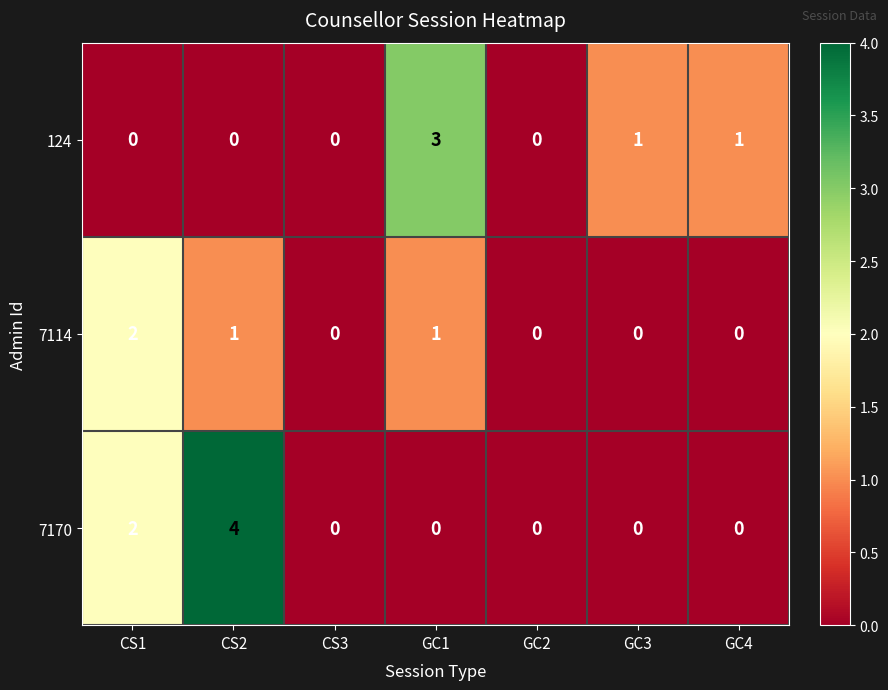

How many values in 7170 are above zero?

2